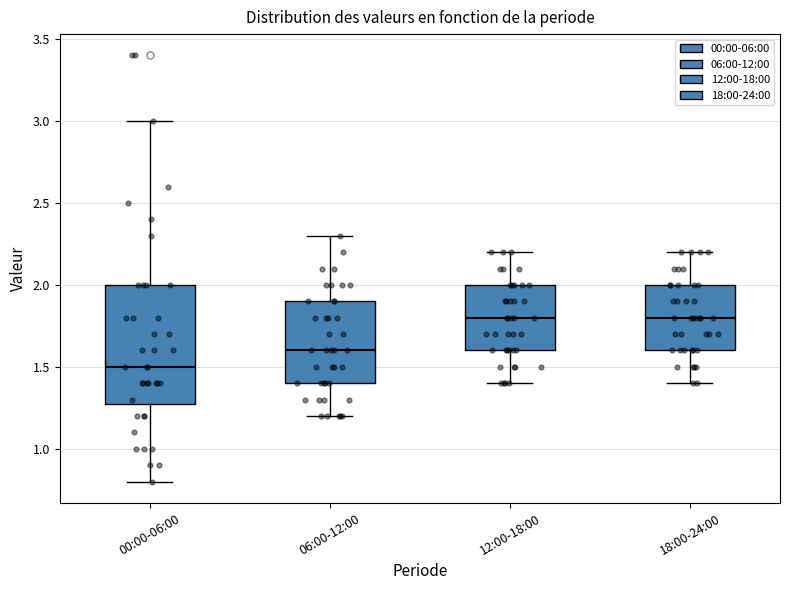

Reading left to right, transcribe this box plot: for each box, give where its median line is, the range the box spans, and where its two whiskers end, as read against the y-axis. The values are not printed on the chart, so give them approximately, as read against the axis.

00:00-06:00: median 1.5, box 1.3 to 2.0, whiskers 0.8 to 3.0
06:00-12:00: median 1.6, box 1.4 to 1.9, whiskers 1.2 to 2.3
12:00-18:00: median 1.8, box 1.6 to 2.0, whiskers 1.4 to 2.2
18:00-24:00: median 1.8, box 1.6 to 2.0, whiskers 1.4 to 2.2